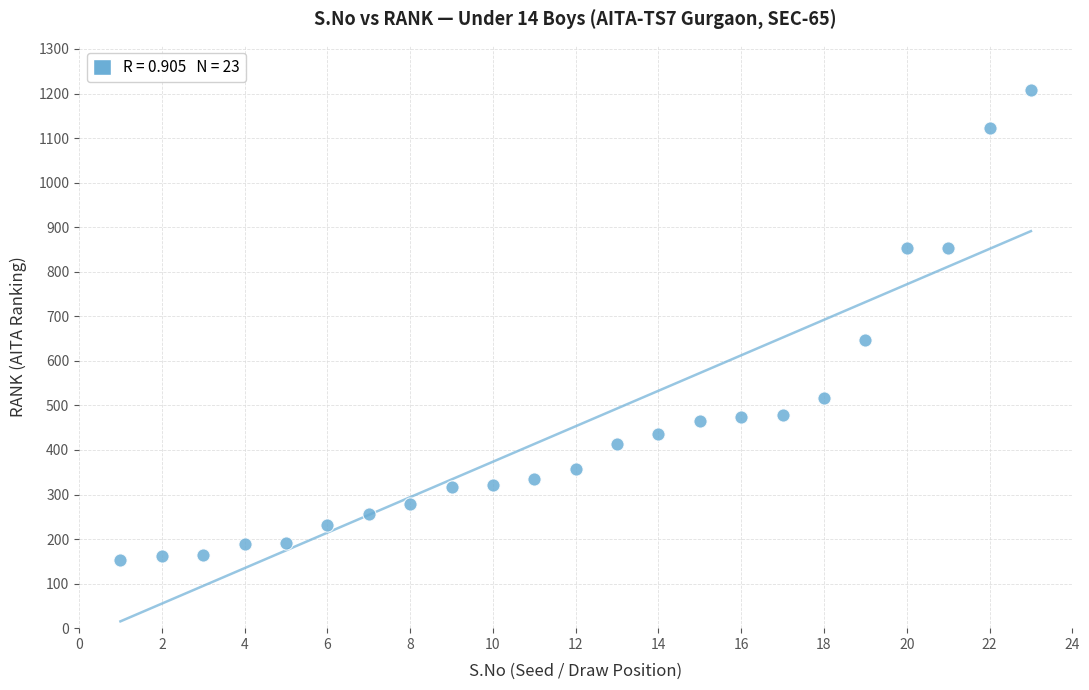

What is the range of X values (max minus min)?

22